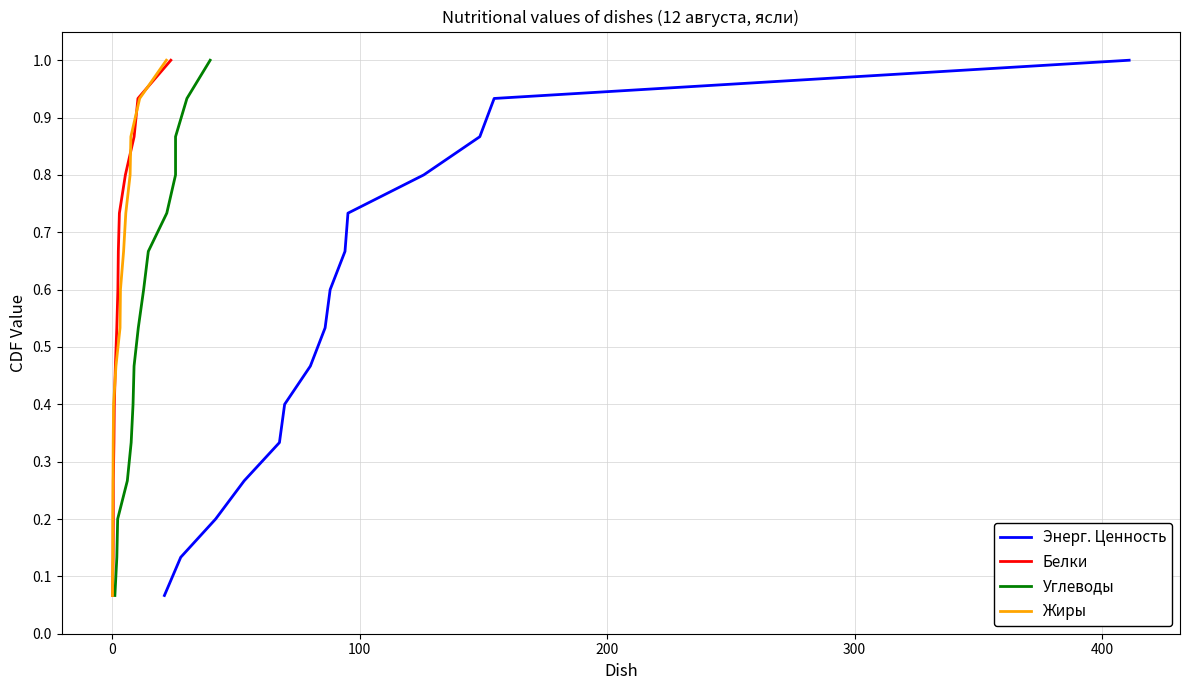

True or false: Белки has a value of 0.1 at 200.

False